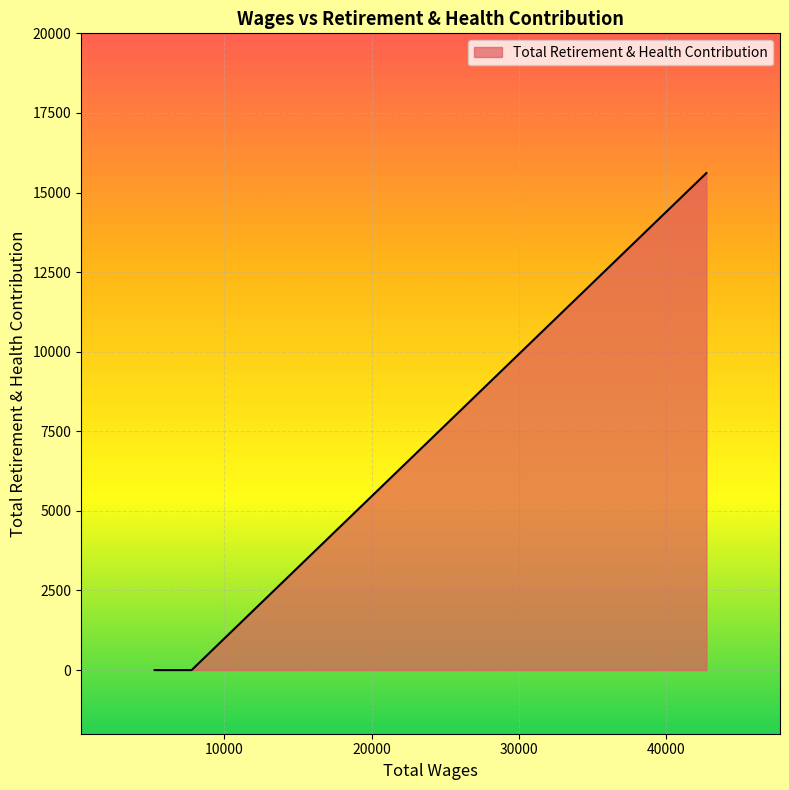

What is the maximum value shown in the chart?

15611